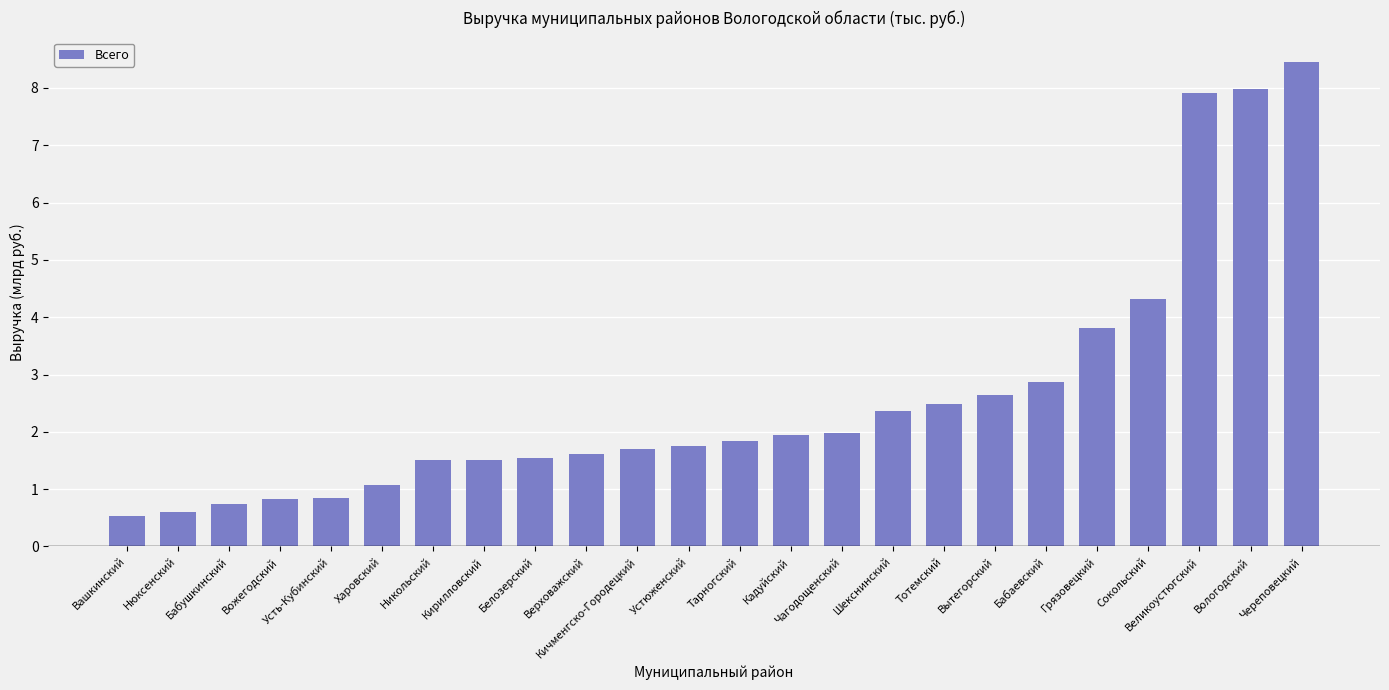

True or false: the data shows 0.8 at Усть-Кубинский.

True